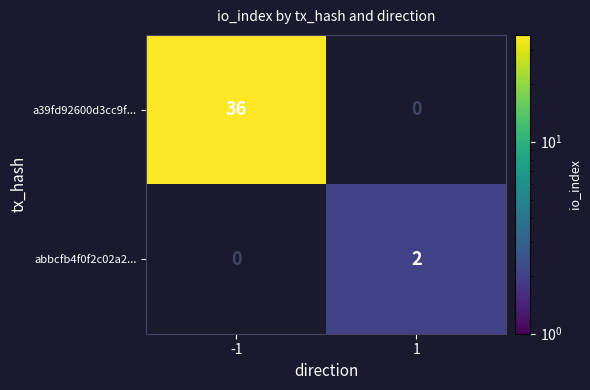

The value of abbcfb4f0f2c02a2... at 1 is 3. True or false?

False